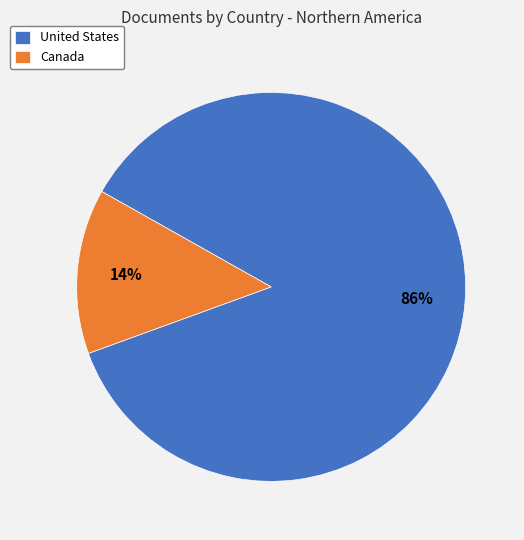

To the nearest percent, what is the average slice percentage?

50%